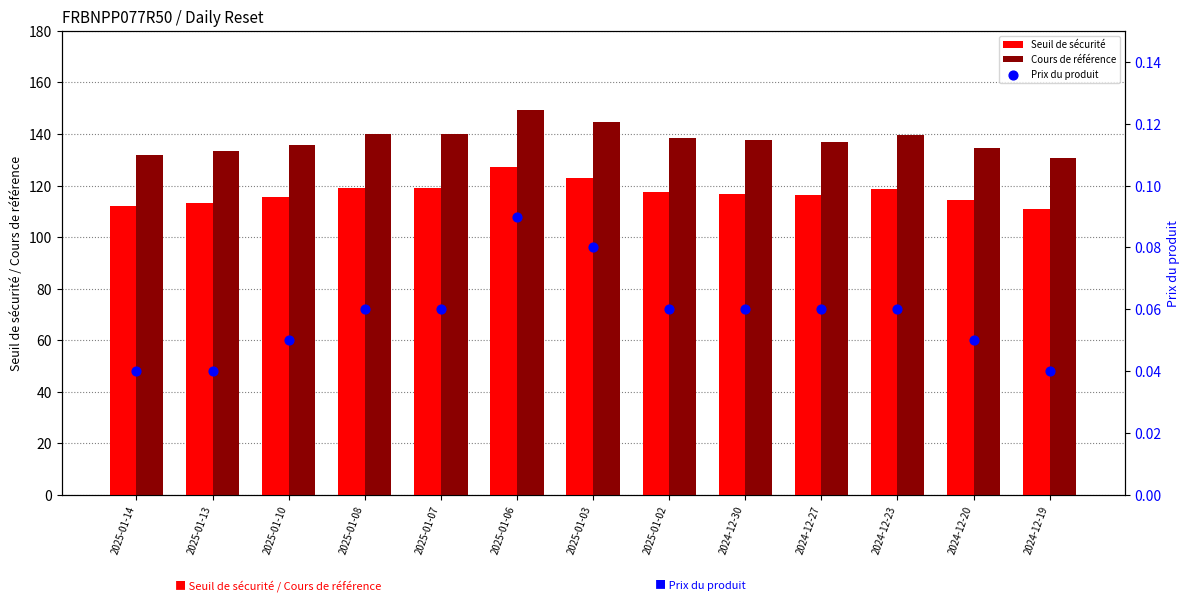

Which series has the largest Y range (max minus min)?

Cours de référence